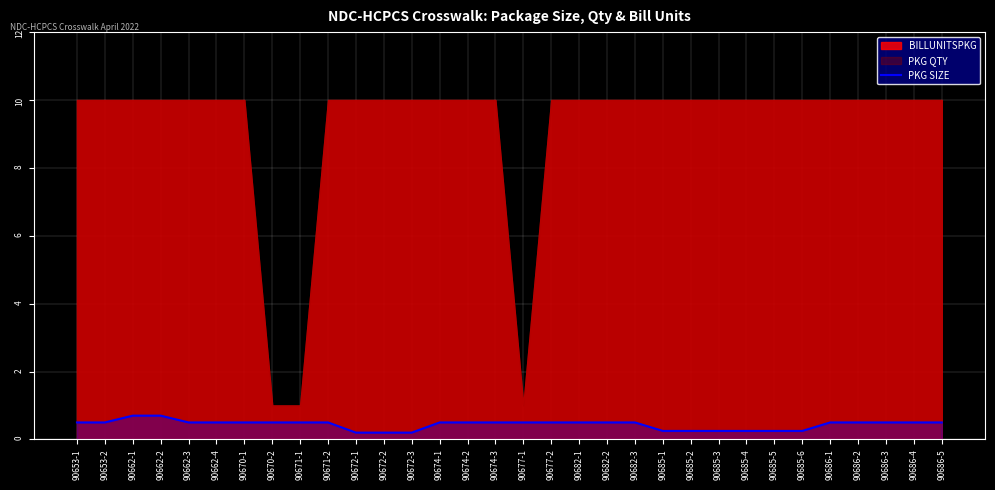

The chart shows a value of 0.2 at 90672-2. True or false?

True